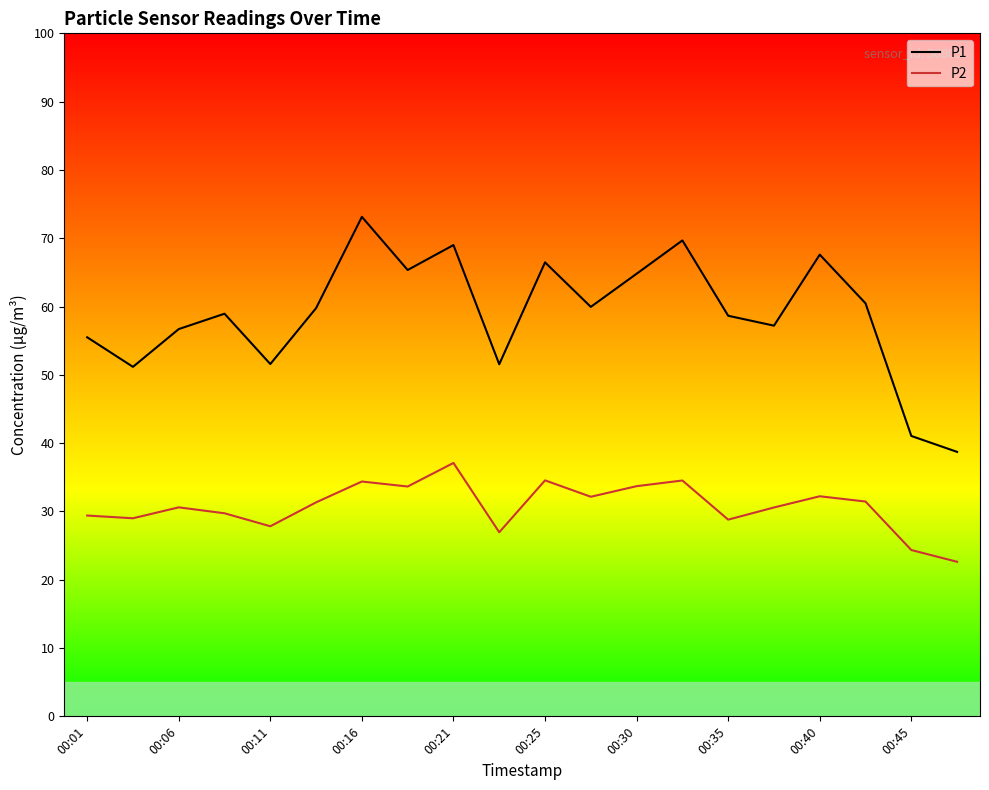

Which series has the widest spread of values?

P1